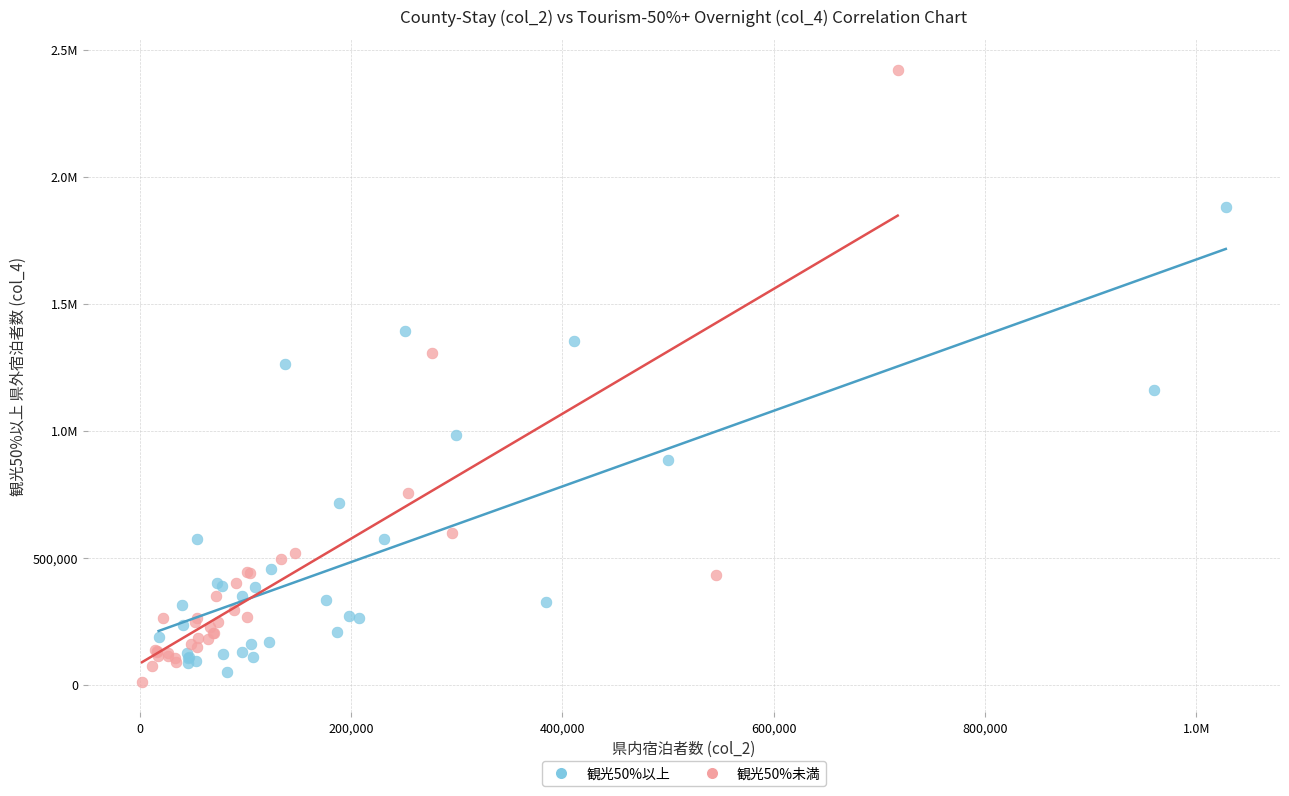

What are all the series names shown in the legend?

観光50%以上, 観光50%未満